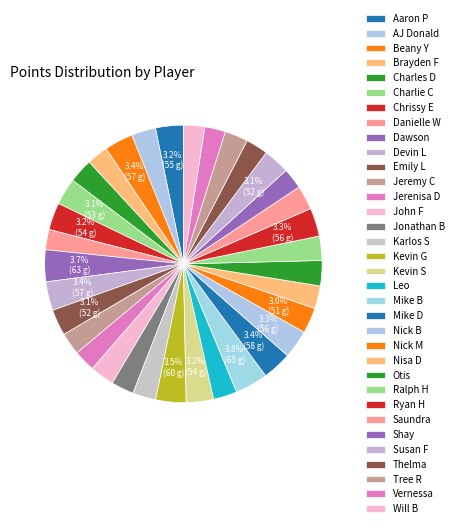

What percentage do Nick B and Otis together represent?

6.2%